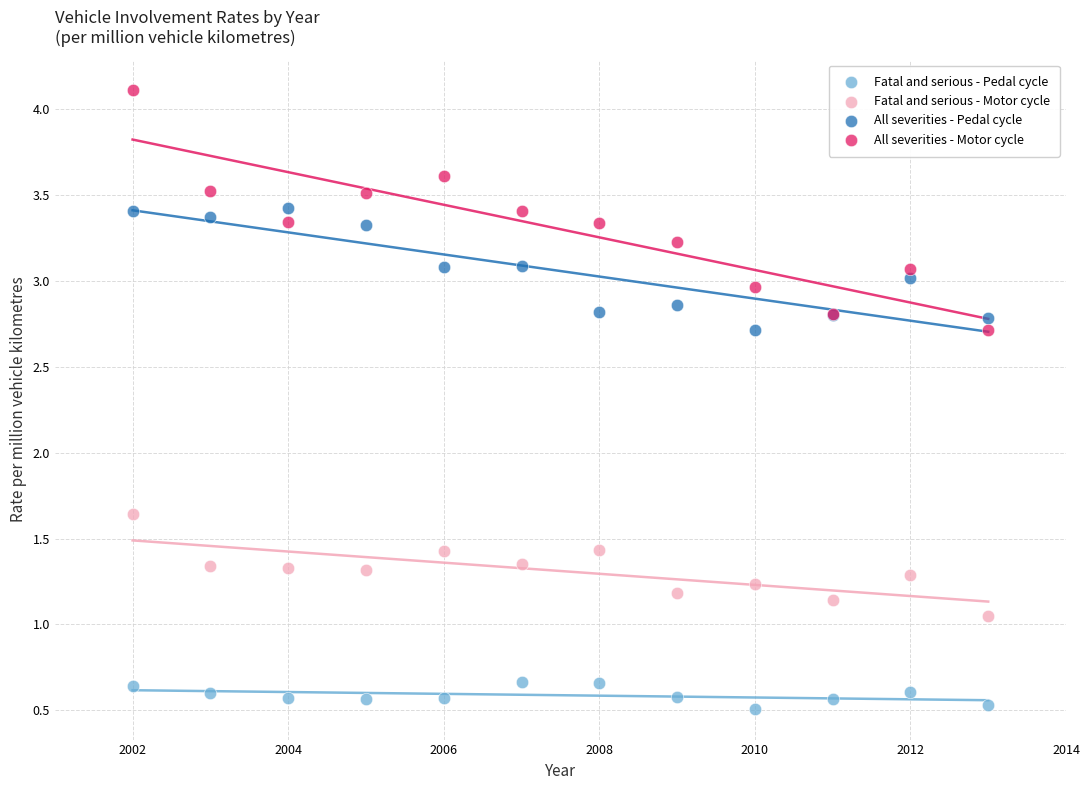

Which series reaches the minimum Y coordinate?

Fatal and serious - Pedal cycle